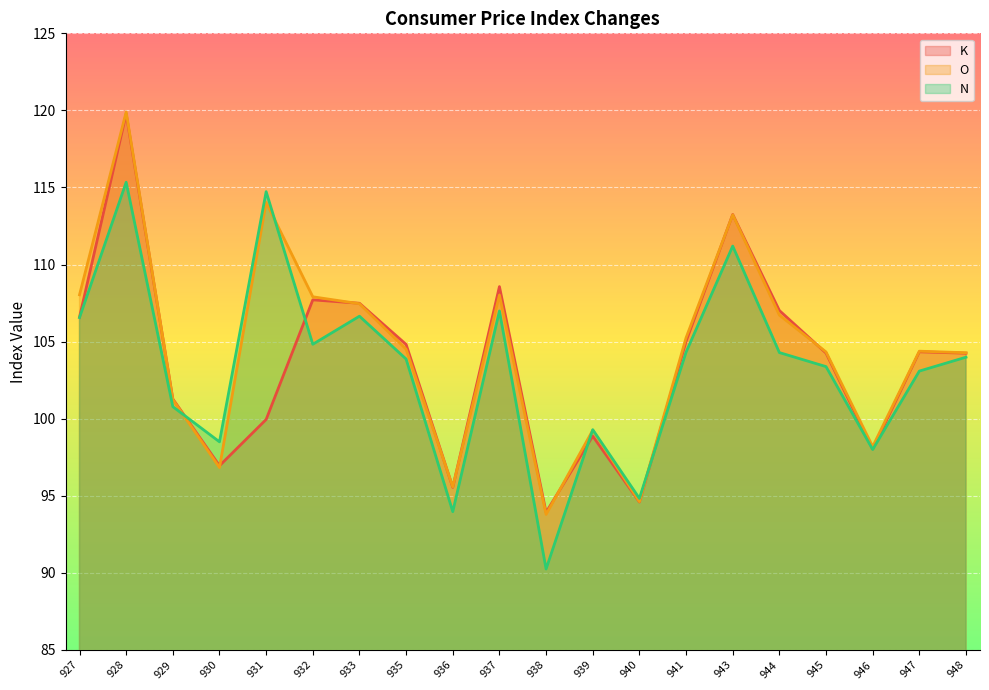

Reading right to left, transcribe all the data shown in this chart.

K: 948=104.2	947=104.3	946=98.0	945=104.3	944=107.0	943=113.2	941=105.0	940=94.6	939=98.9	938=93.9	937=108.6	936=95.5	935=104.8	933=107.5	932=107.7	931=100.0	930=97.0	929=101.3	928=119.8	927=106.6
O: 948=104.3	947=104.4	946=98.2	945=104.3	944=106.7	943=113.2	941=105.2	940=94.6	939=99.2	938=93.8	937=108.0	936=95.6	935=104.5	933=107.5	932=107.9	931=114.0	930=96.8	929=101.2	928=119.9	927=108.0
N: 948=104.0	947=103.1	946=98.0	945=103.4	944=104.3	943=111.2	941=104.3	940=94.8	939=99.3	938=90.2	937=107.0	936=94.0	935=103.9	933=106.7	932=104.8	931=114.7	930=98.5	929=100.8	928=115.3	927=106.6